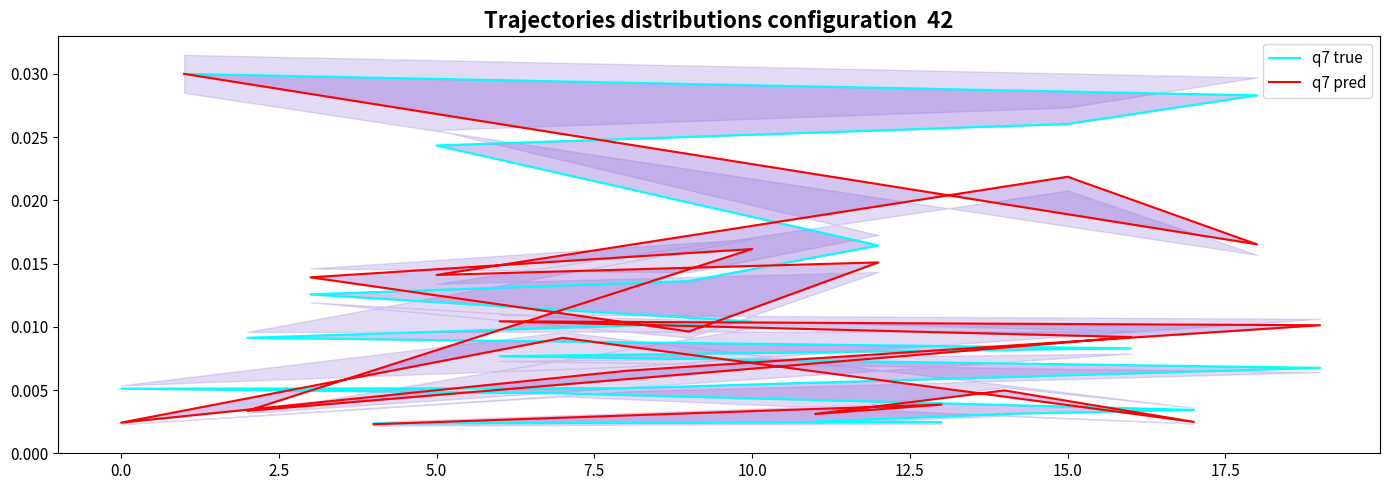

List the series in order of their peak value, highest first.

q7 true, q7 pred